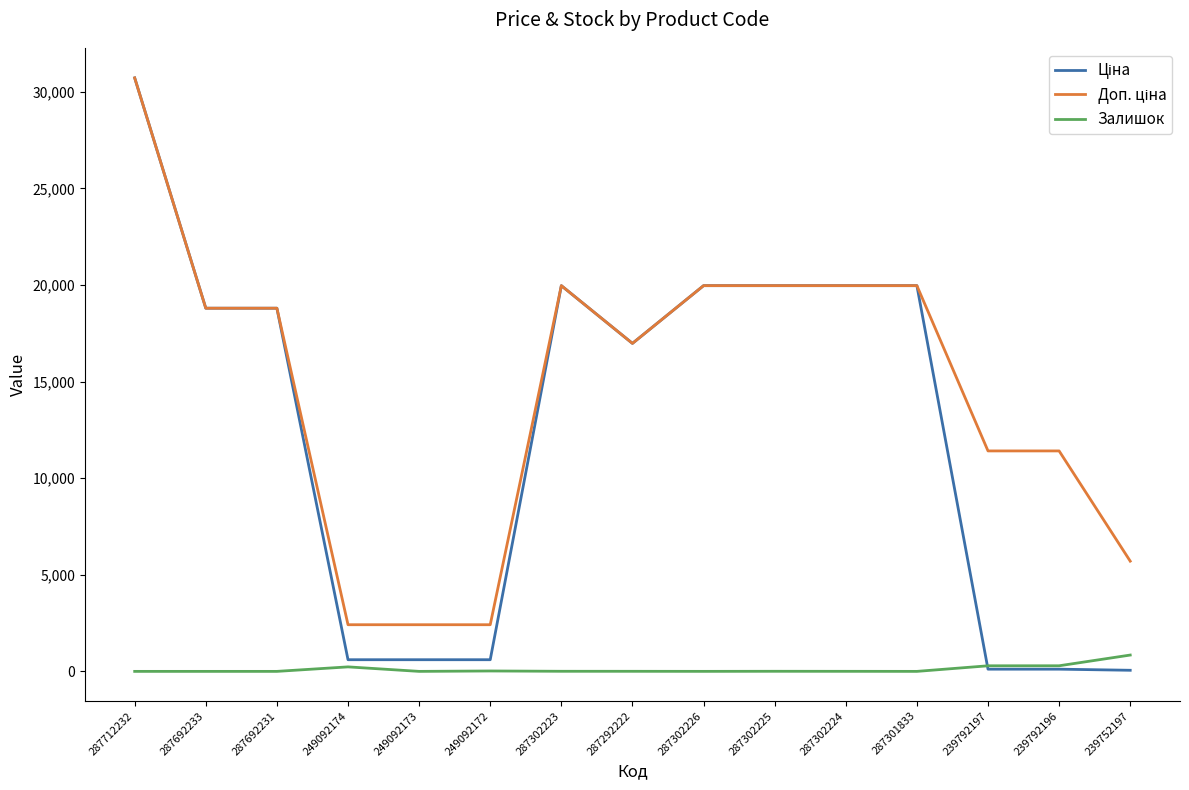

Is it true that Залишок equals 3.0 at 287302224?

True